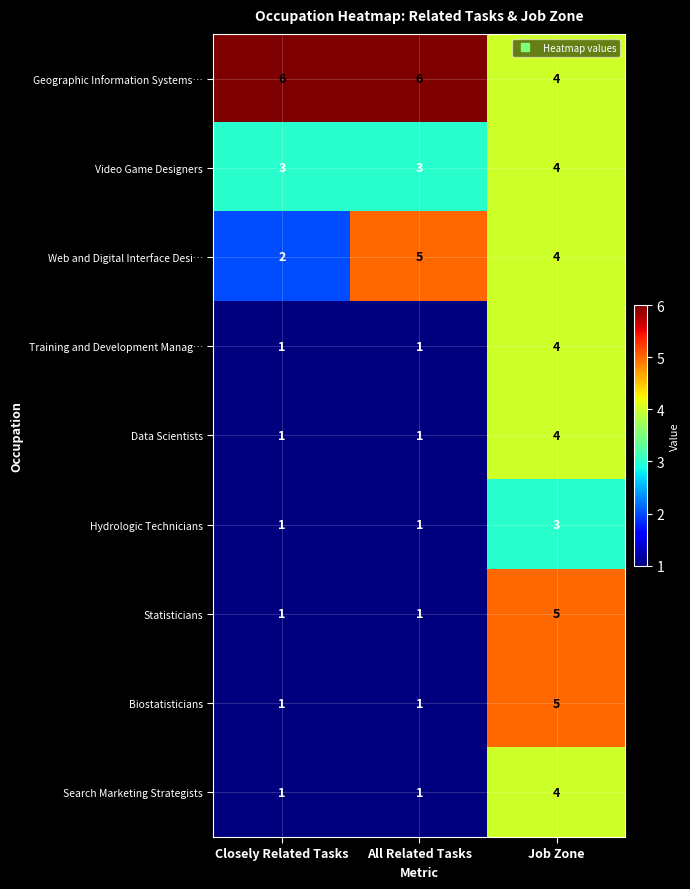

What is the average value of the Web and Digital Interface Desi… series?

4